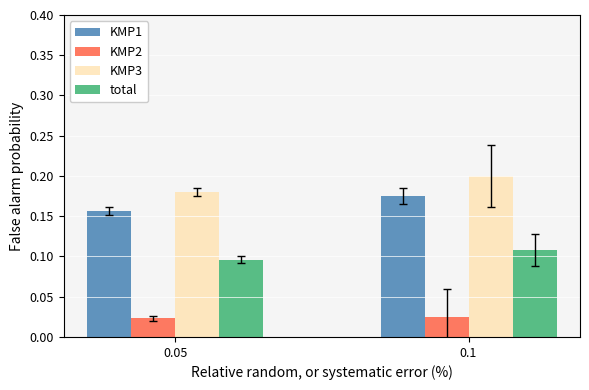

Is it true that total equals 0.0 at 0.1?

False